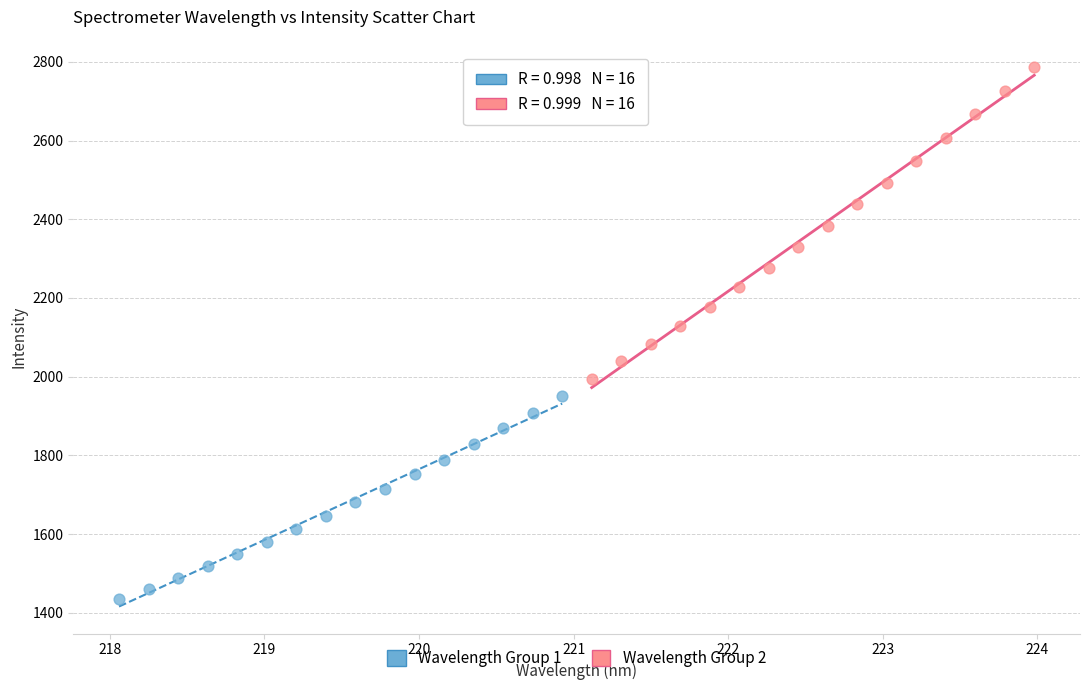

Which series contains the lowest Y value?

Wavelength Group 1